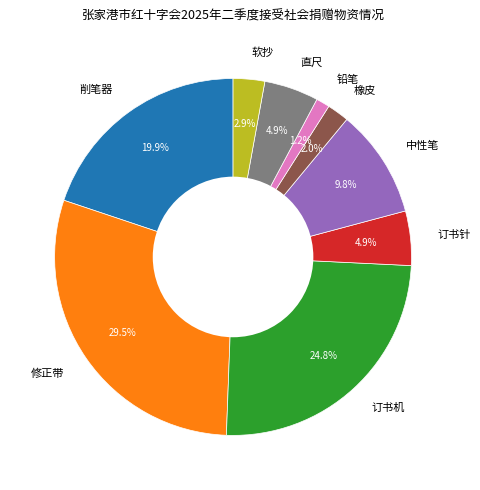

What is the largest slice in the pie chart?

修正带